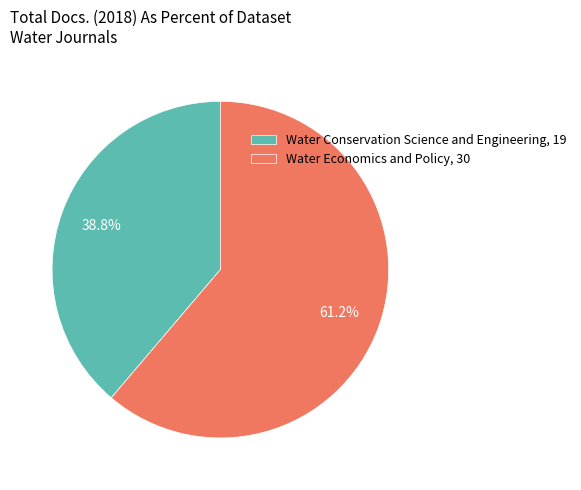

Which slice is the largest?

Water Economics and Policy